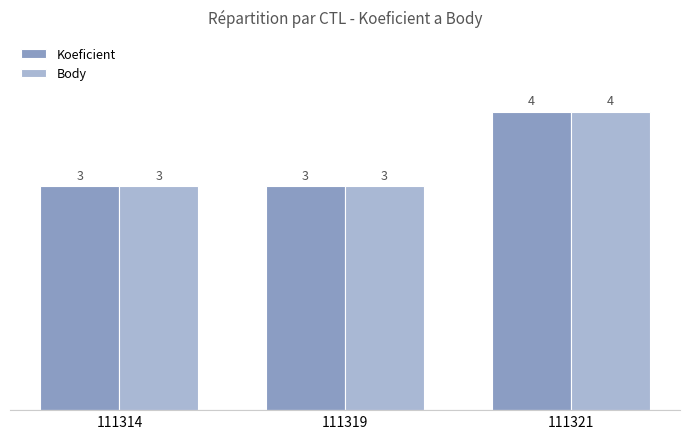

What is the maximum value for Koeficient?

4